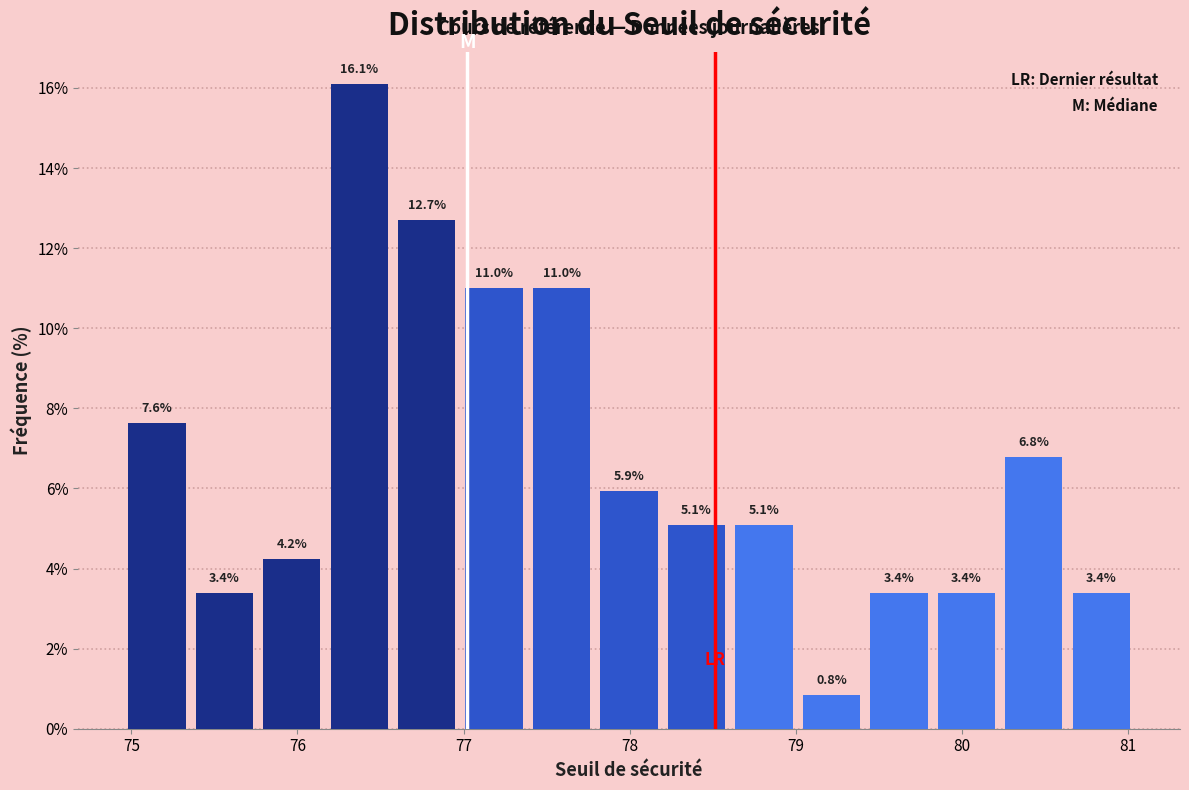

Reading left to right, list every bar in this chart as the range it spans on the x-axis followed by its height. The bar edges are not printed on the chart, so give them approximately, as read against the axis.

75.0 to 75.4: 7.6
75.4 to 75.8: 3.4
75.8 to 76.2: 4.2
76.2 to 76.6: 16.1
76.6 to 77.0: 12.7
77.0 to 77.4: 11.0
77.4 to 77.8: 11.0
77.8 to 78.2: 5.9
78.2 to 78.6: 5.1
78.6 to 79.0: 5.1
79.0 to 79.4: 0.8
79.4 to 79.8: 3.4
79.8 to 80.2: 3.4
80.2 to 80.6: 6.8
80.6 to 81.0: 3.4